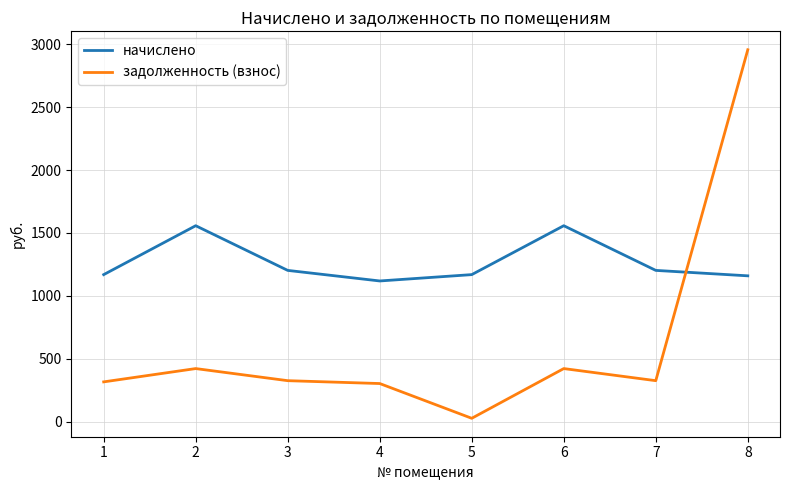

How many lines are shown in the chart?

2